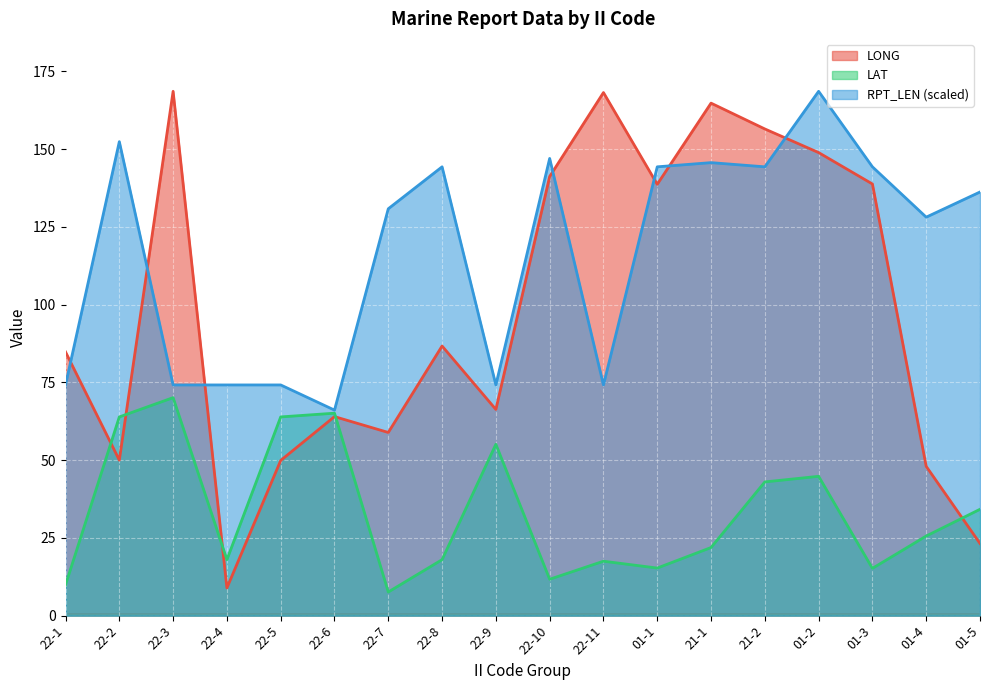

At how many categories does at least one series exceed 31?

18